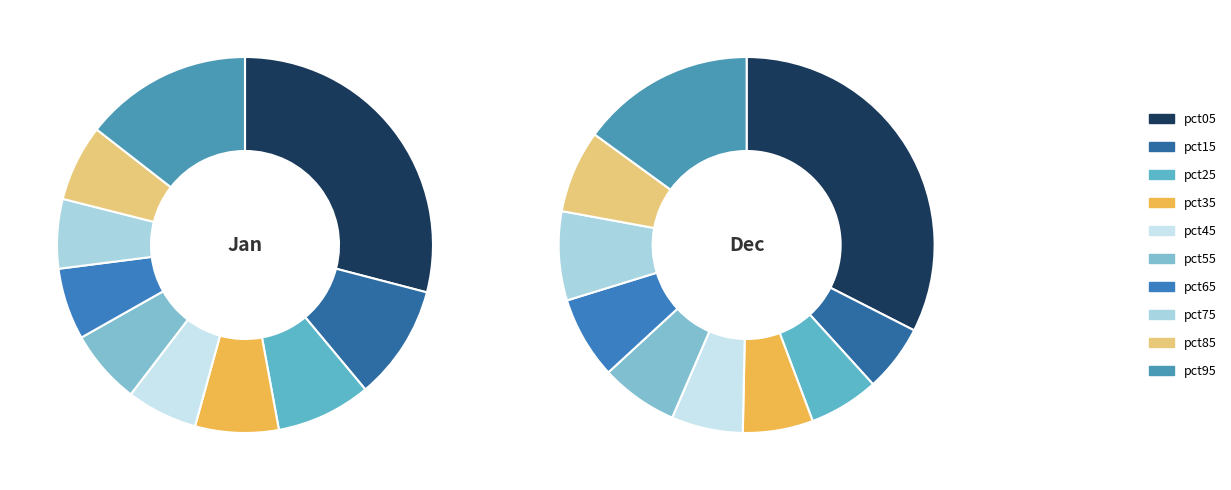

How many slices are in this pie chart?

10